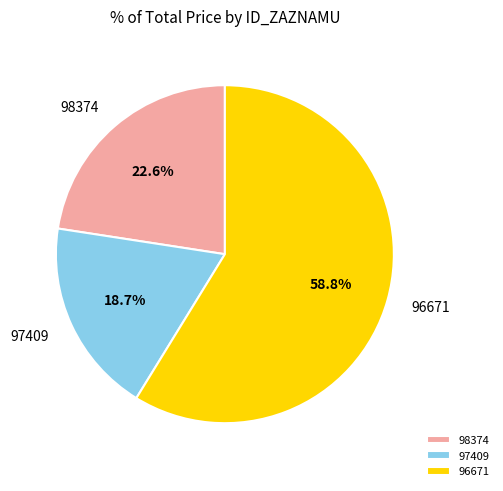

Which slice is the largest?

96671